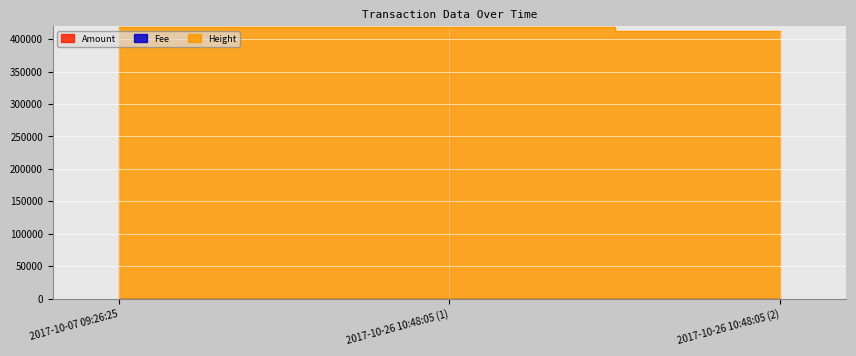

Reading left to right, extract all data points from this chart.

Amount: 24	49	3
Height: 418726	418750	411889